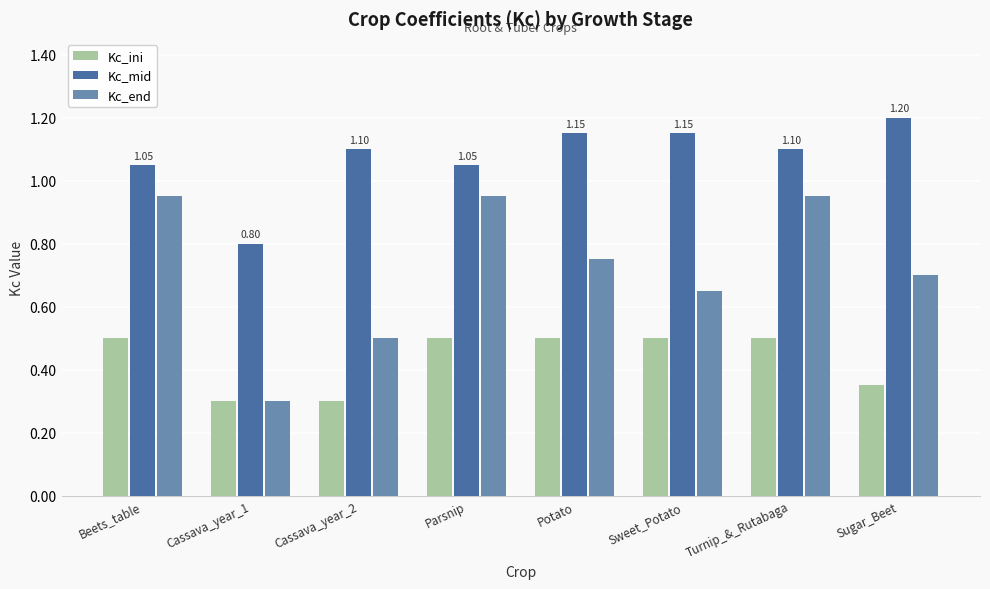

What are all the series names shown in the legend?

Kc_ini, Kc_mid, Kc_end